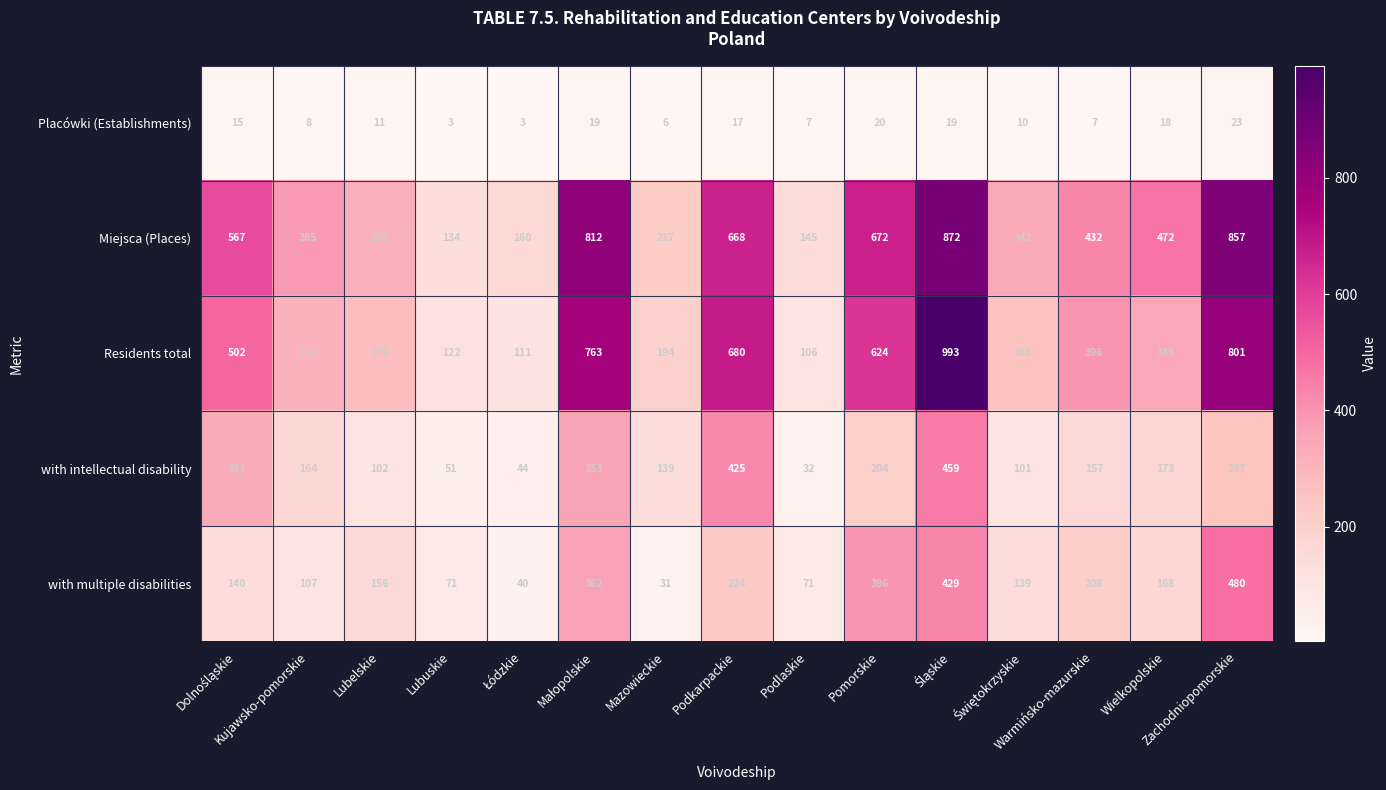

What is the difference between the maximum and second lowest values in the Placówki (Establishments) series?

20